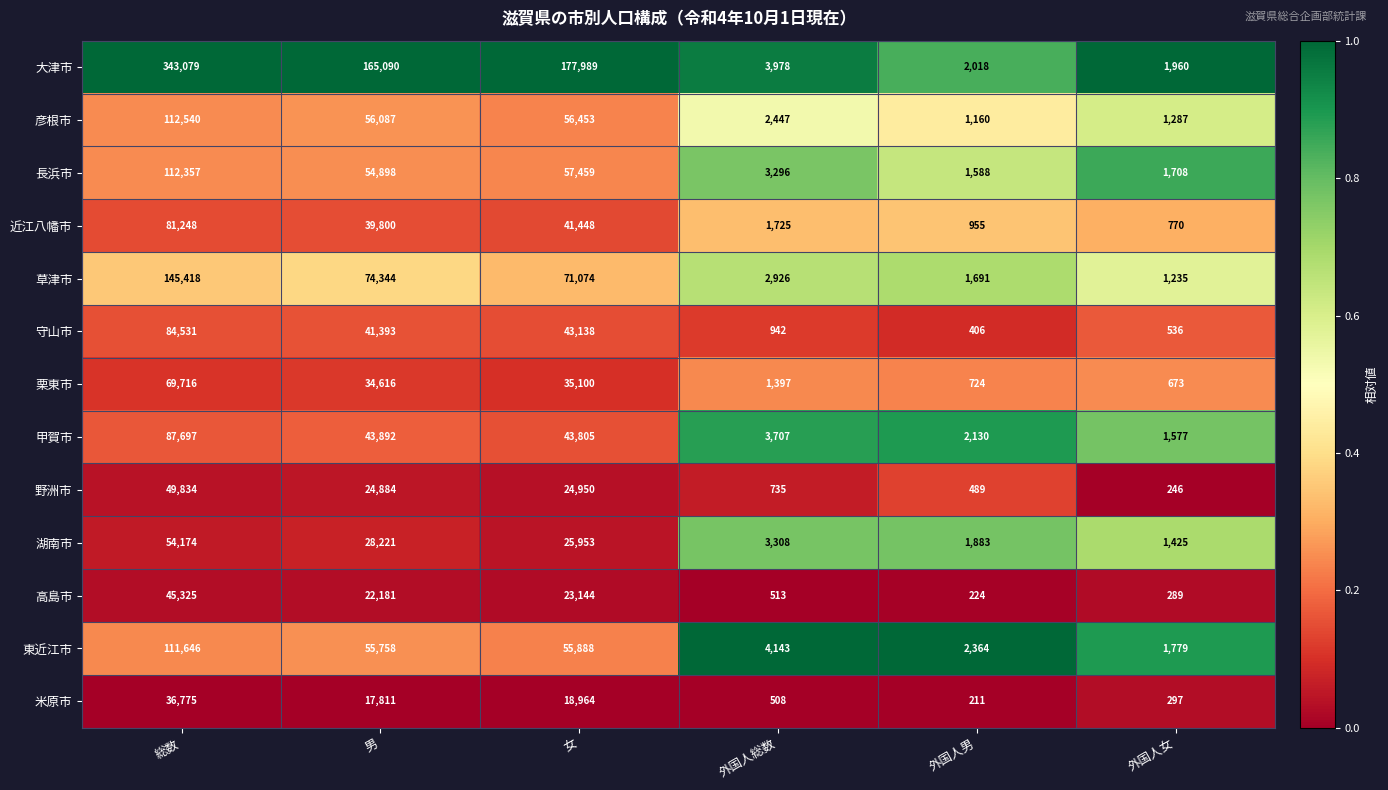

True or false: 米原市 has a value of 508 at 外国人総数.

True